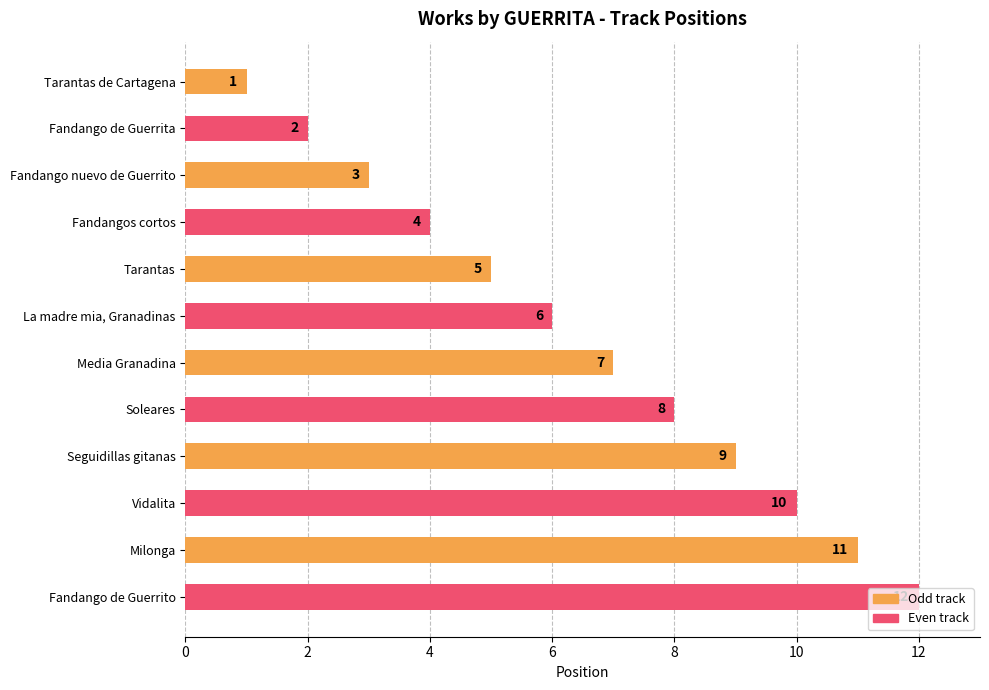

Rank the categories by value from highest to lowest.

Fandango de Guerrito, Milonga, Vidalita, Seguidillas gitanas, Soleares, Media Granadina, La madre mia, Granadinas, Tarantas, Fandangos cortos, Fandango nuevo de Guerrito, Fandango de Guerrita, Tarantas de Cartagena